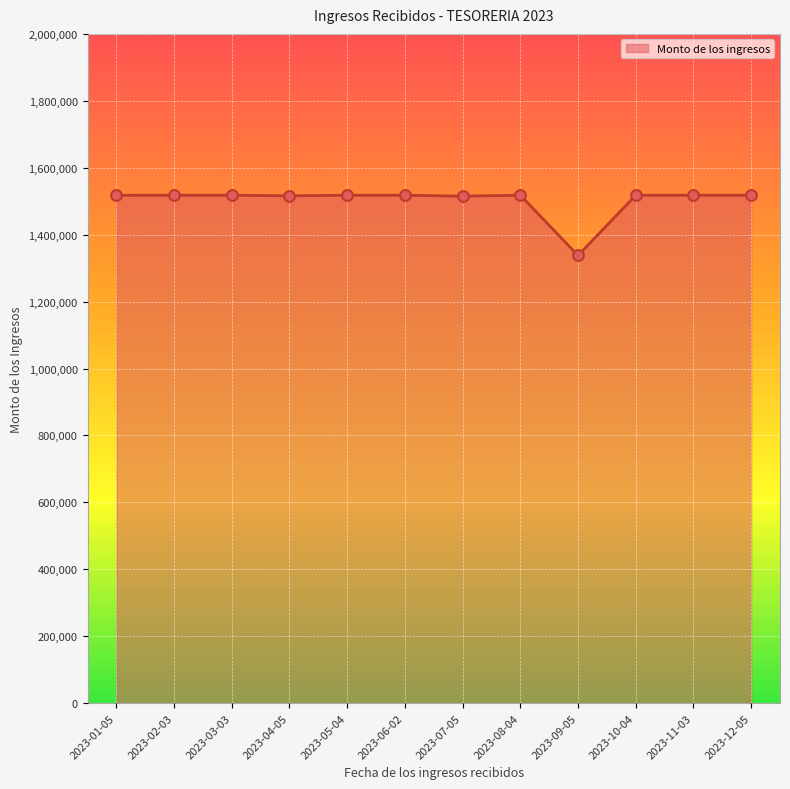

Which has a higher value, 2023-09-05 or 2023-12-05?

2023-12-05